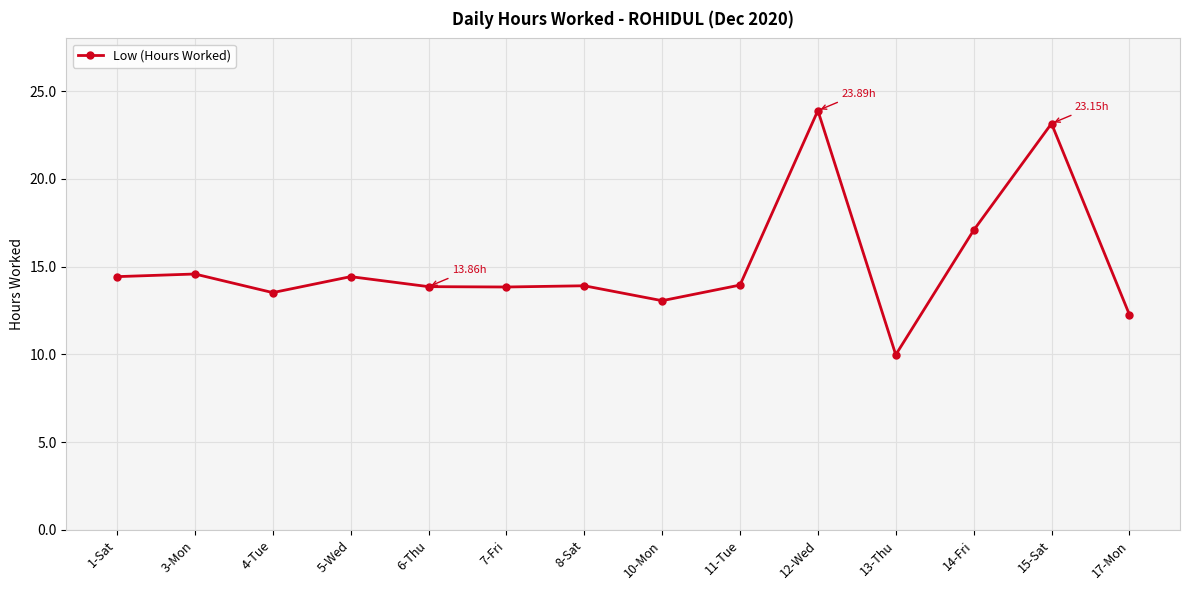

True or false: the data has more than 1 interior local peaks.

True